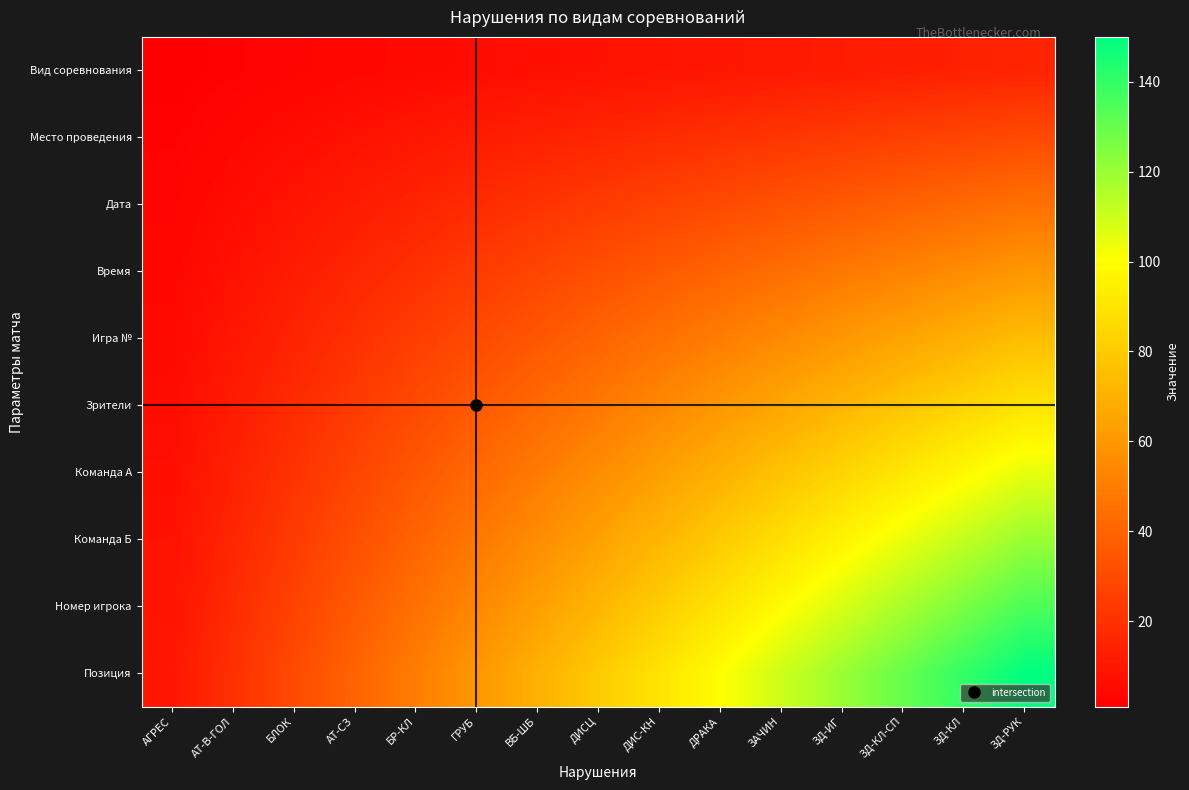

How many series are shown in this chart?

10